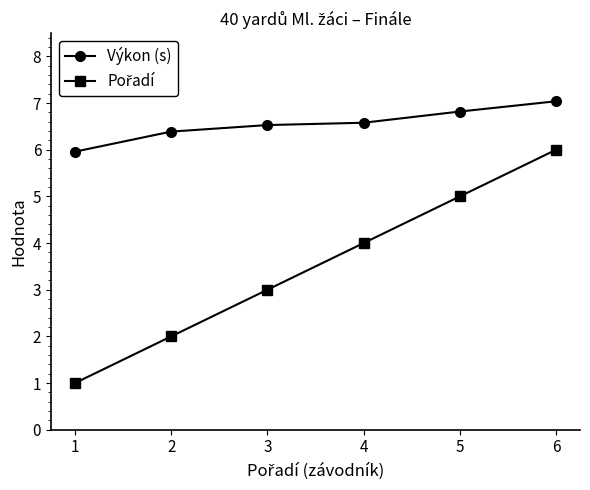

At which category is the sum across all series the highest?

6